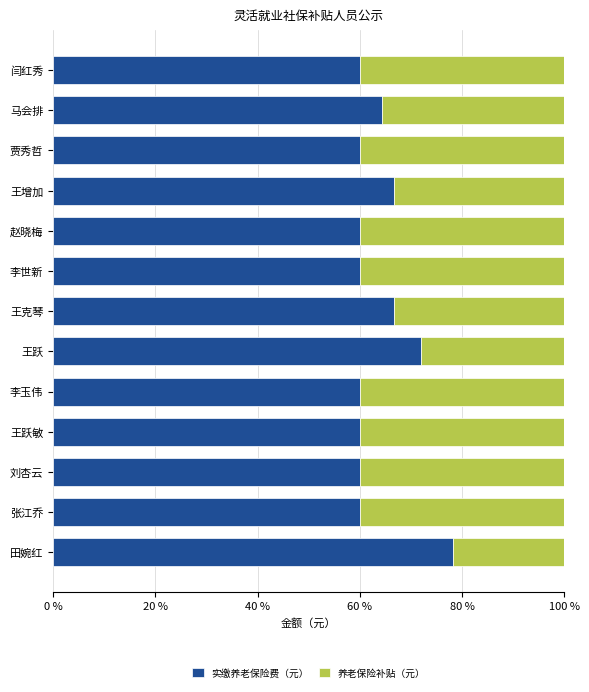

What is the approximate value of 实缴养老保险费（元） at 李玉伟?

60.0